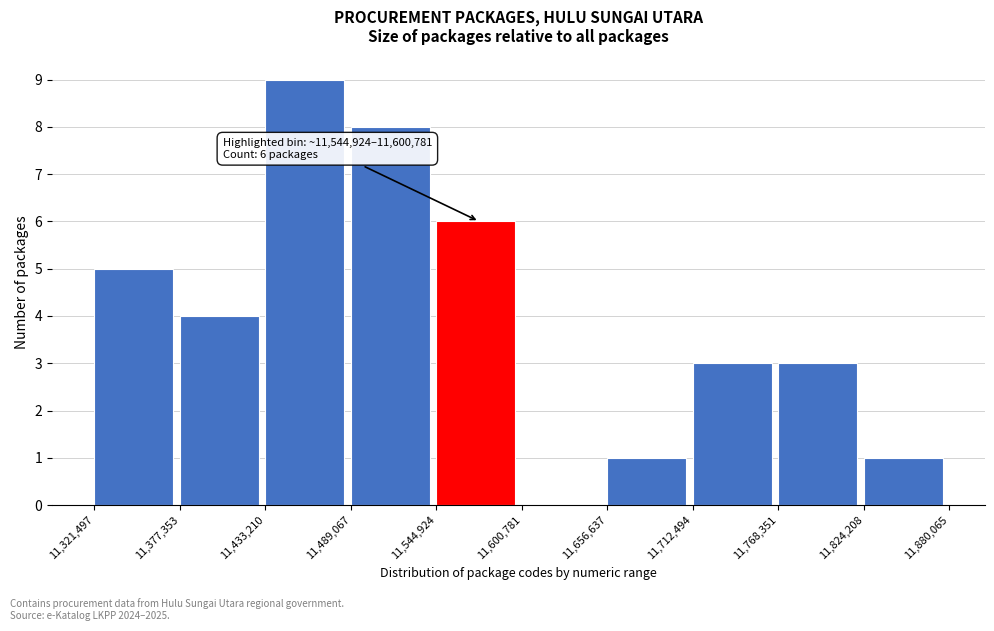

Over which range of the x-axis is the bar tallest?

11,433,210 to 11,489,067